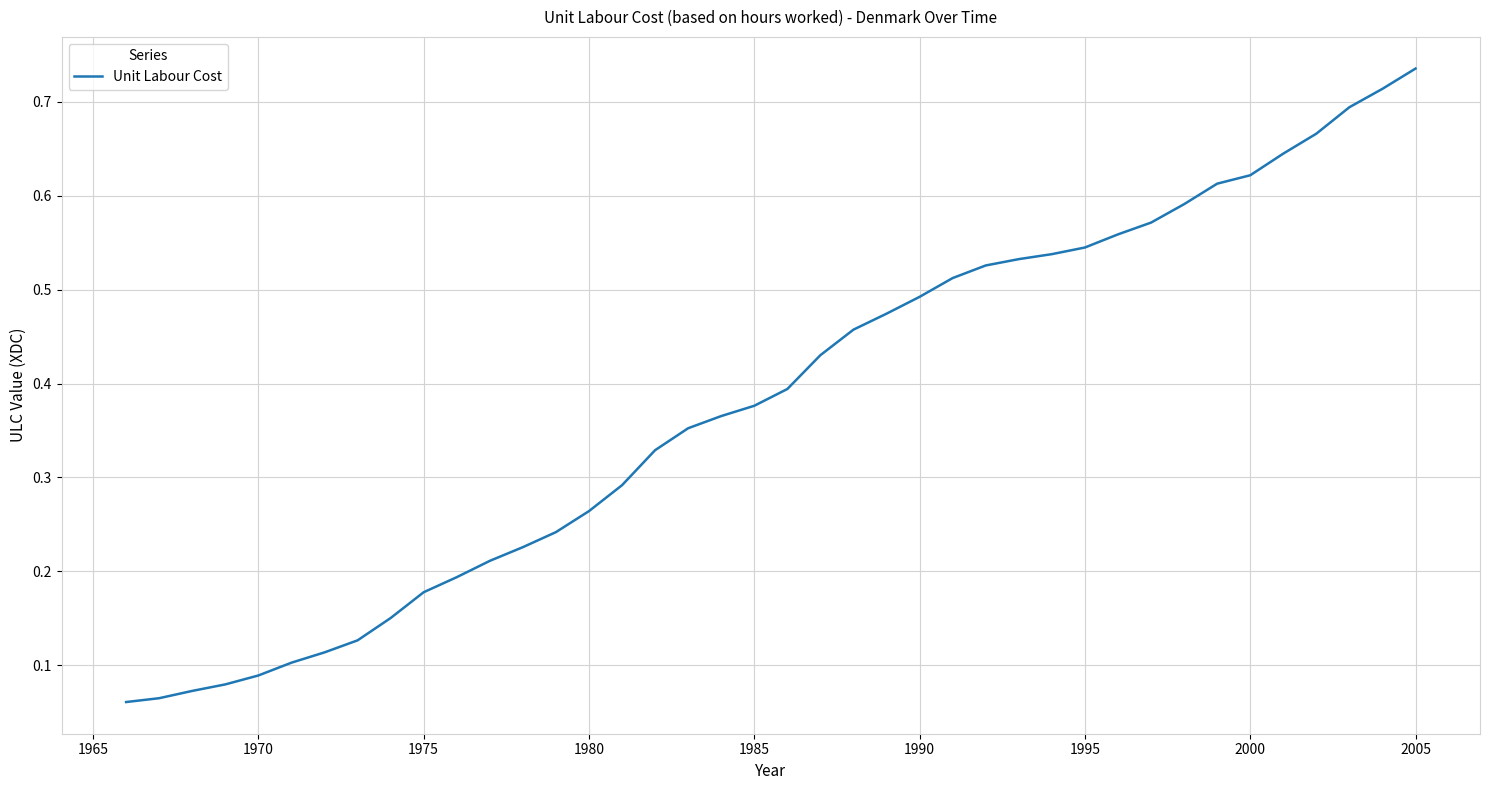

What is the difference between the second highest and minimum values?

0.7